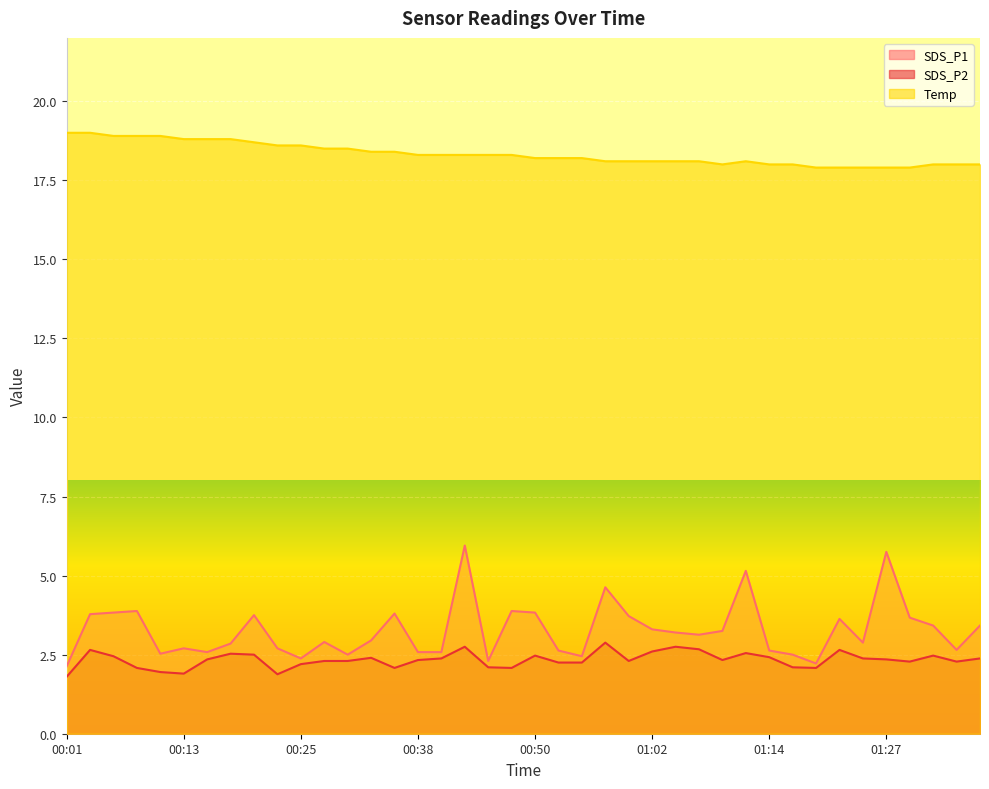

At which label does SDS_P2 reach its minimum?

00:01